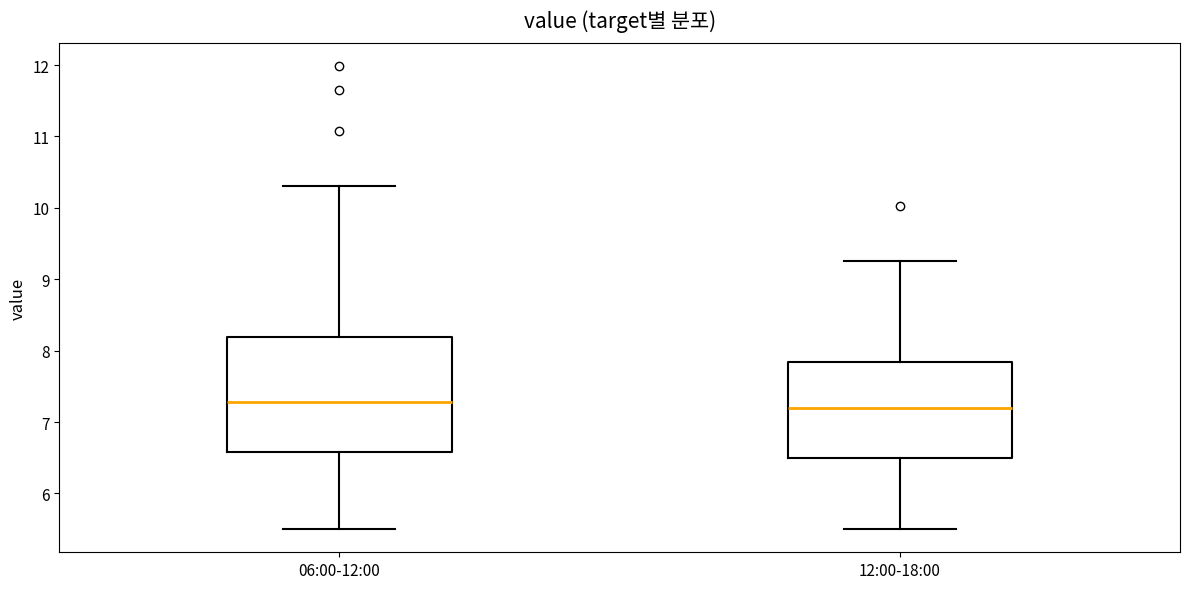

Which box is the tallest, from its lower edge to its upper edge?

06:00-12:00